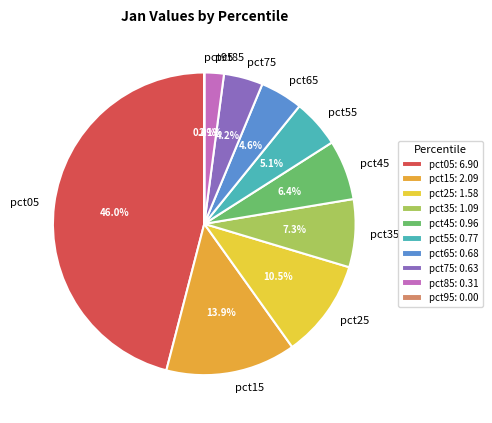

Does pct25 represent more than half of the total?

No